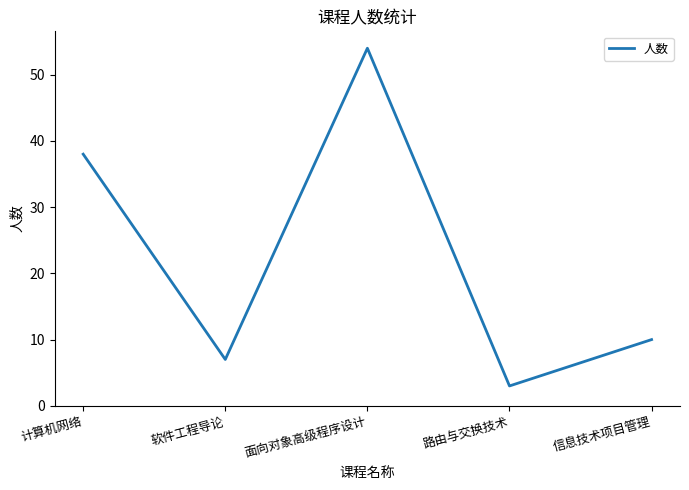

What position from the left is 信息技术项目管理?

5